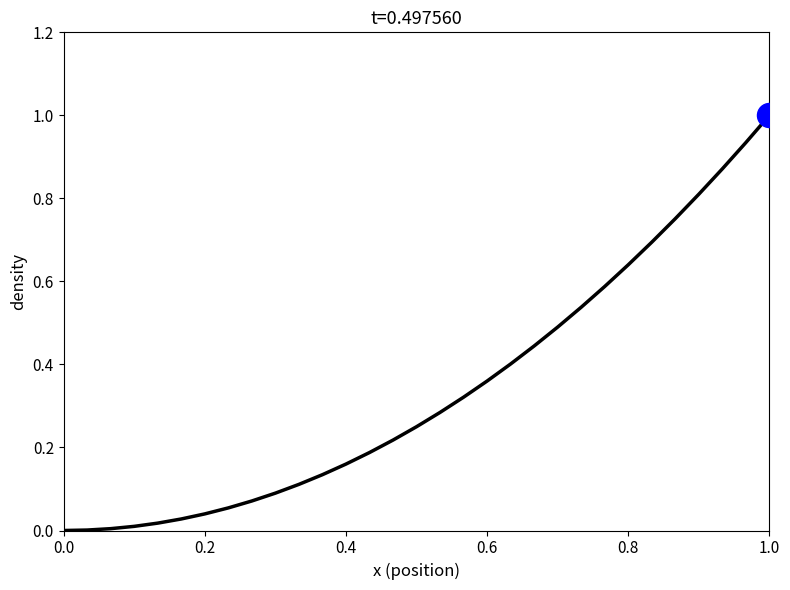

What is the difference between the maximum and minimum values?

1.0